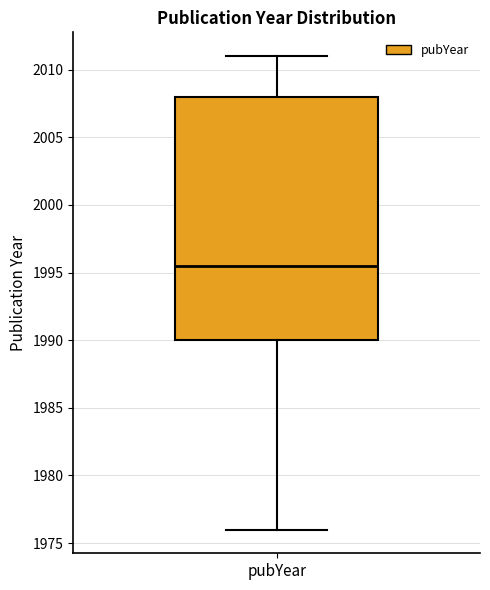

Read this box plot against the y-axis: the position of the median line, the range covered by the box, and the ends of both whiskers. The values are not printed on the chart, so give them approximately, as read against the axis.

median 1995.5, box 1990.0 to 2008.0, whiskers 1976.0 to 2011.0